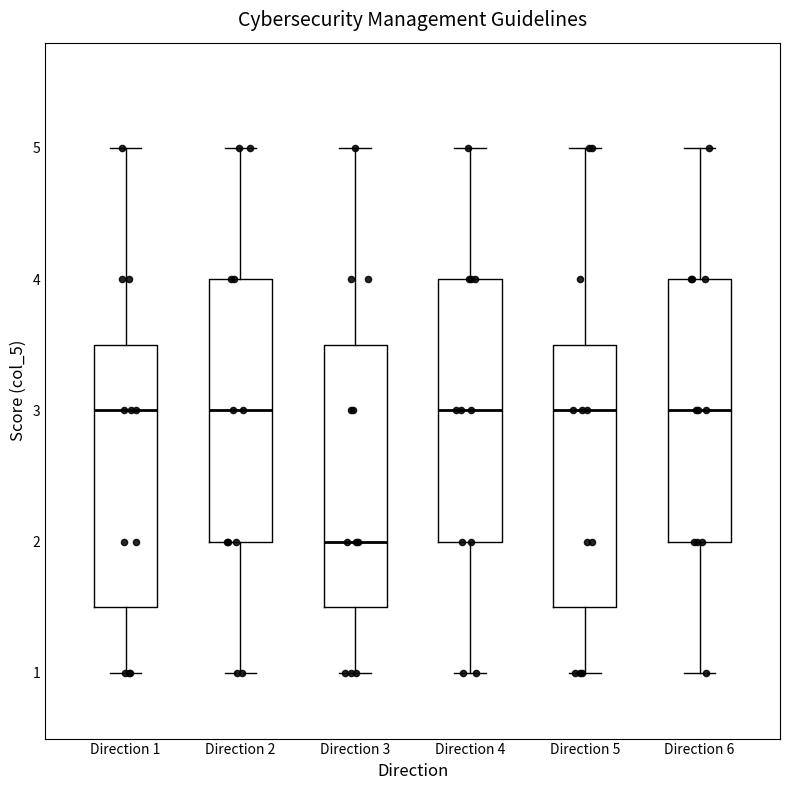

Where is the lower edge of the box for Direction 6 on the y-axis? The values are not printed on the chart, so give them approximately, as read against the axis.

2.0